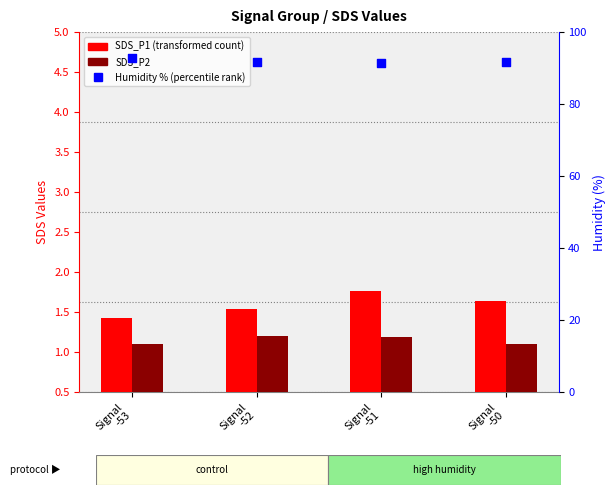

At how many categories does at least one series exceed 19?

4